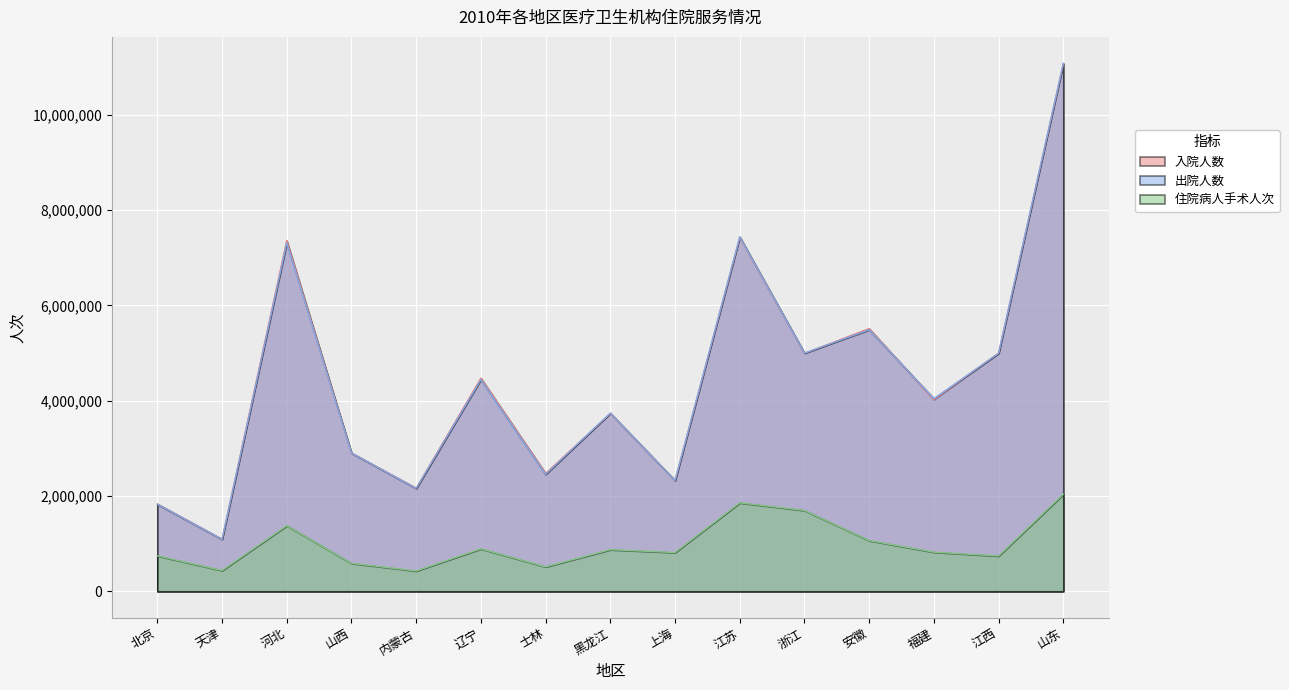

What is the difference between the second highest and second lowest values in the 住院病人手术人次 series?

1419819